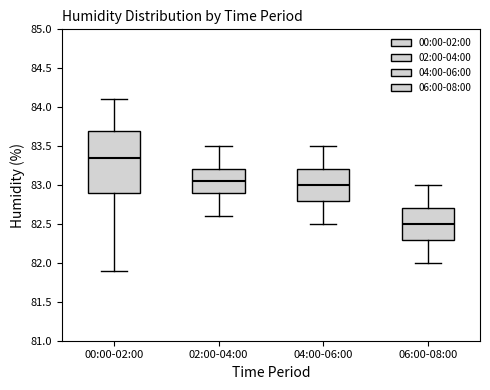

Reading left to right, read every box against the y-axis: the position of its median line, the range the box covers, and the ends of its whiskers. The values are not printed on the chart, so give them approximately, as read against the axis.

00:00-02:00: median 83.35, box 82.90 to 83.70, whiskers 81.90 to 84.10
02:00-04:00: median 83.05, box 82.90 to 83.20, whiskers 82.60 to 83.50
04:00-06:00: median 83.00, box 82.80 to 83.20, whiskers 82.50 to 83.50
06:00-08:00: median 82.50, box 82.30 to 82.70, whiskers 82.00 to 83.00